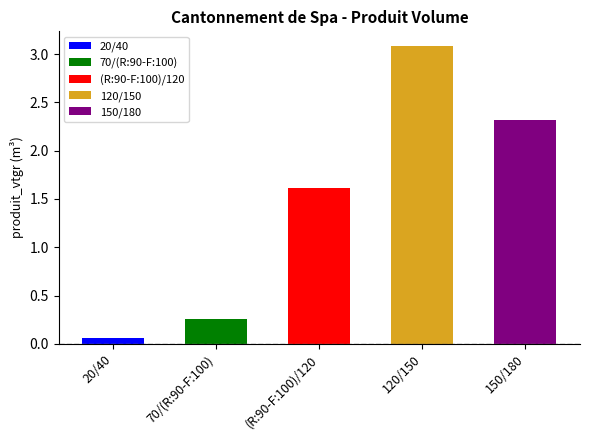

What is the value of the 1st bar from the left?

0.1